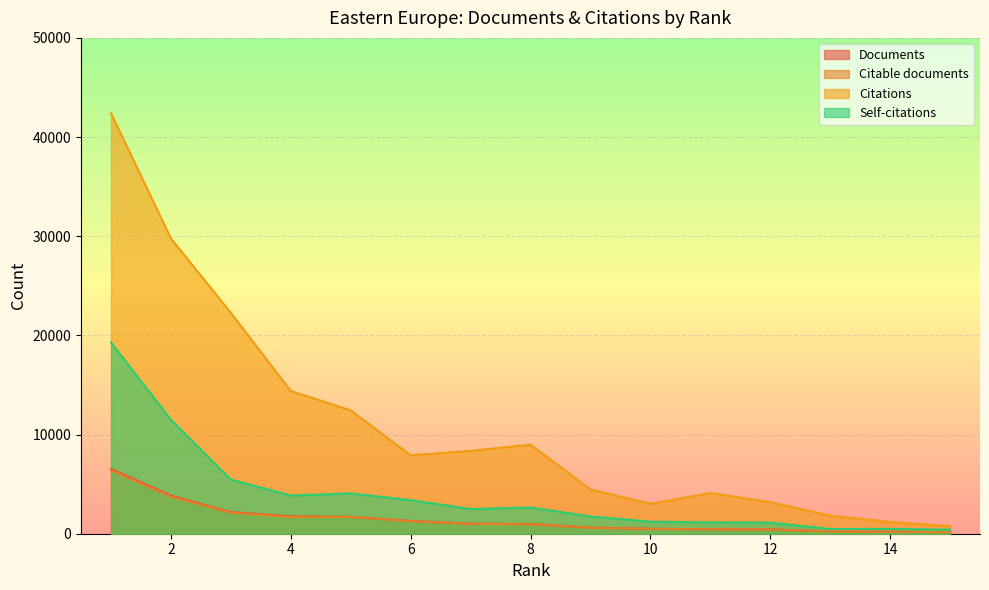

At which category is the sum across all series the highest?

1